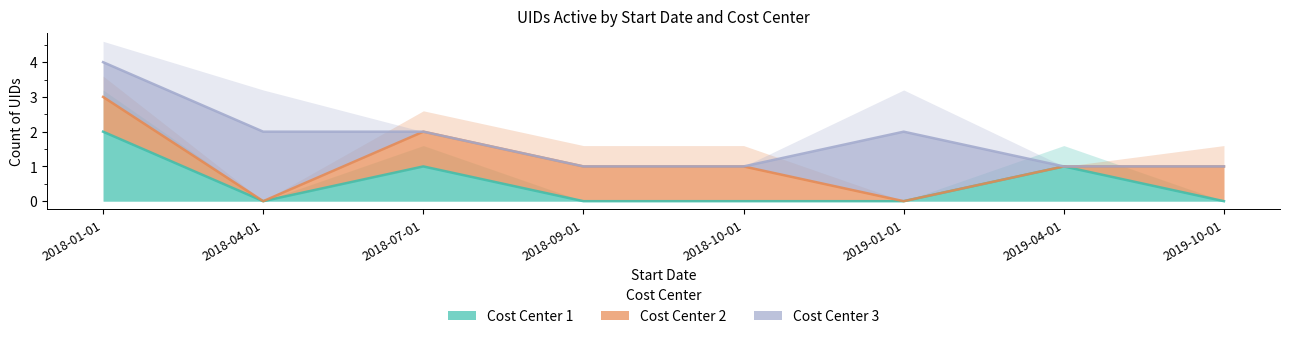

Between 2018-07-01 and 2018-09-01, which series saw the biggest shift?

Cost Center 1